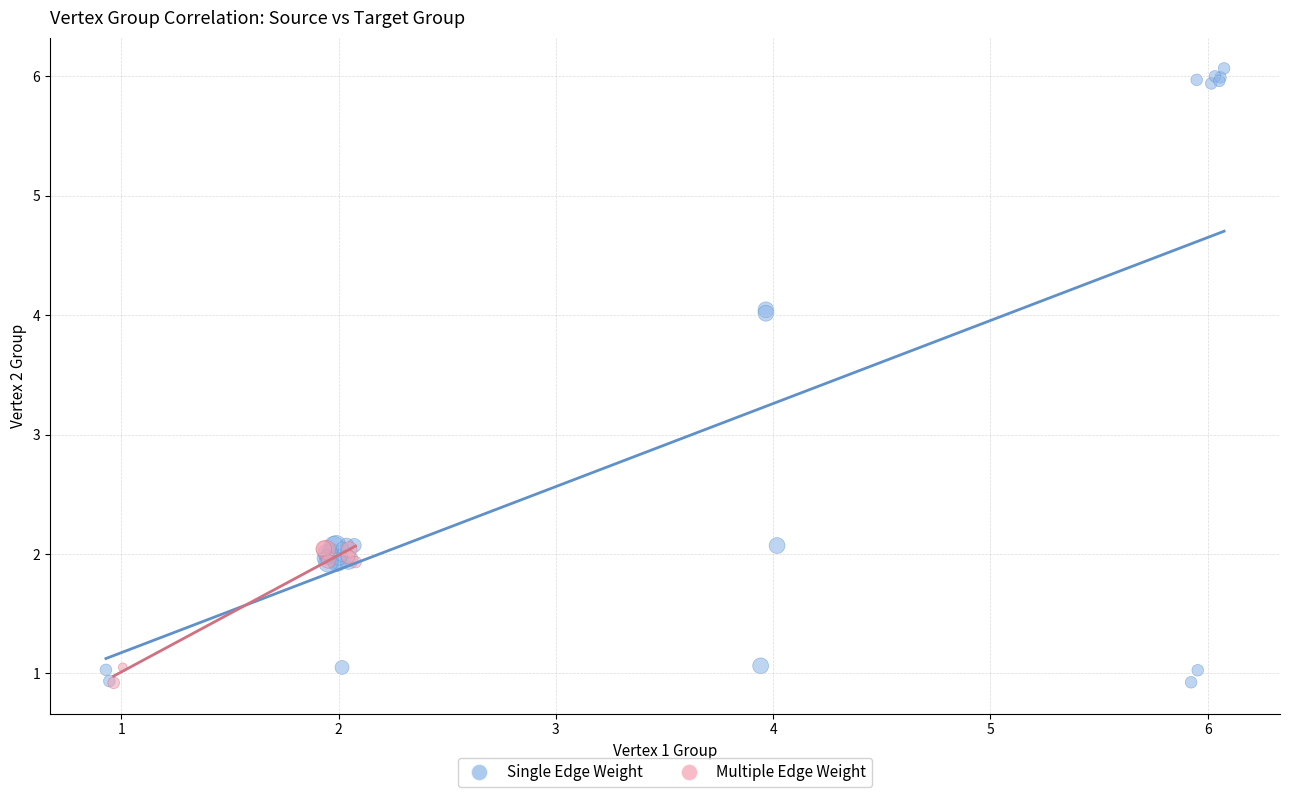

Which series reaches the maximum Y coordinate?

Single Edge Weight